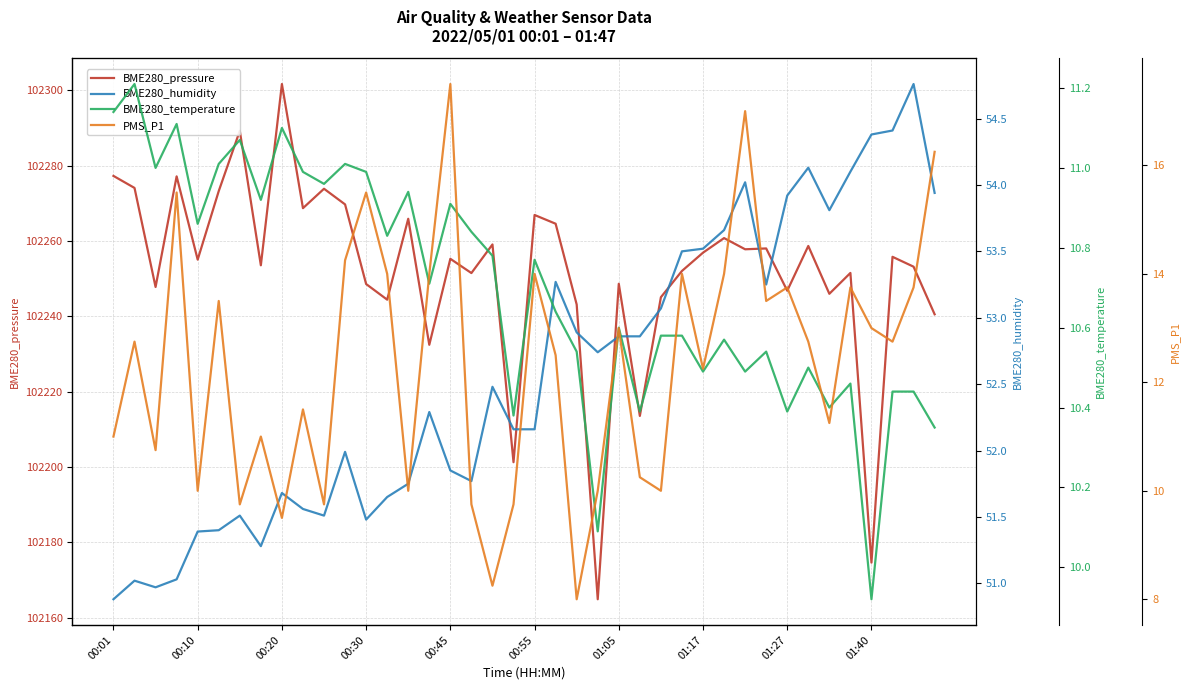

What is the minimum value for BME280_pressure?

102164.9